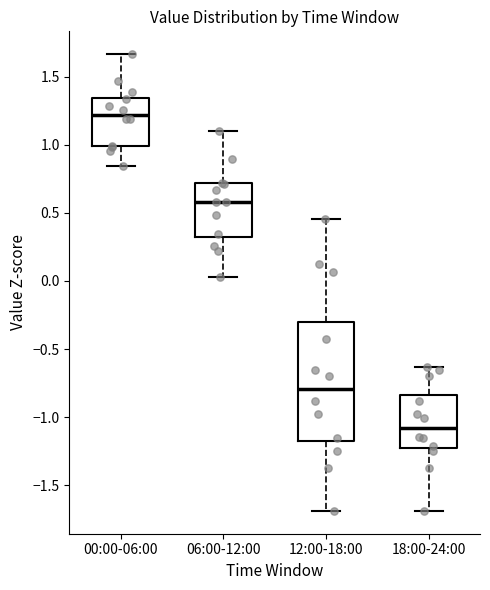

Reading left to right, read every box against the y-axis: the position of its median line, the range the box covers, and the ends of its whiskers. The values are not printed on the chart, so give them approximately, as read against the axis.

00:00-06:00: median 1.20, box 1.00 to 1.35, whiskers 0.85 to 1.65
06:00-12:00: median 0.60, box 0.30 to 0.70, whiskers 0.05 to 1.10
12:00-18:00: median -0.80, box -1.20 to -0.30, whiskers -1.70 to 0.45
18:00-24:00: median -1.10, box -1.20 to -0.85, whiskers -1.70 to -0.65